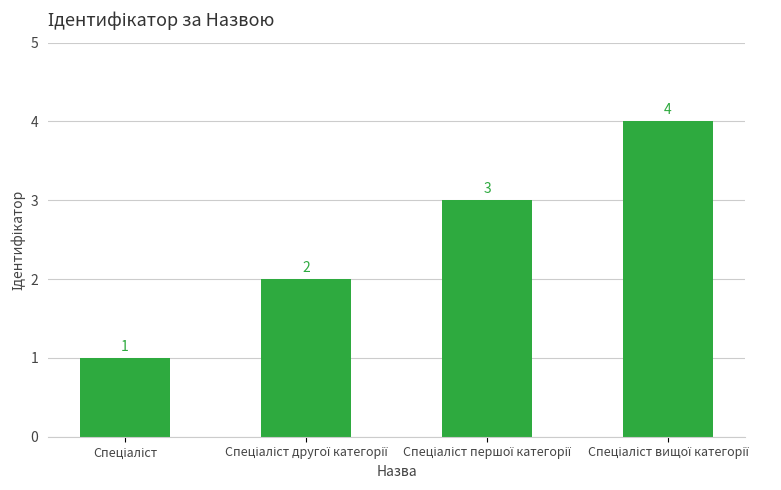

What is the difference between the maximum and minimum values?

3